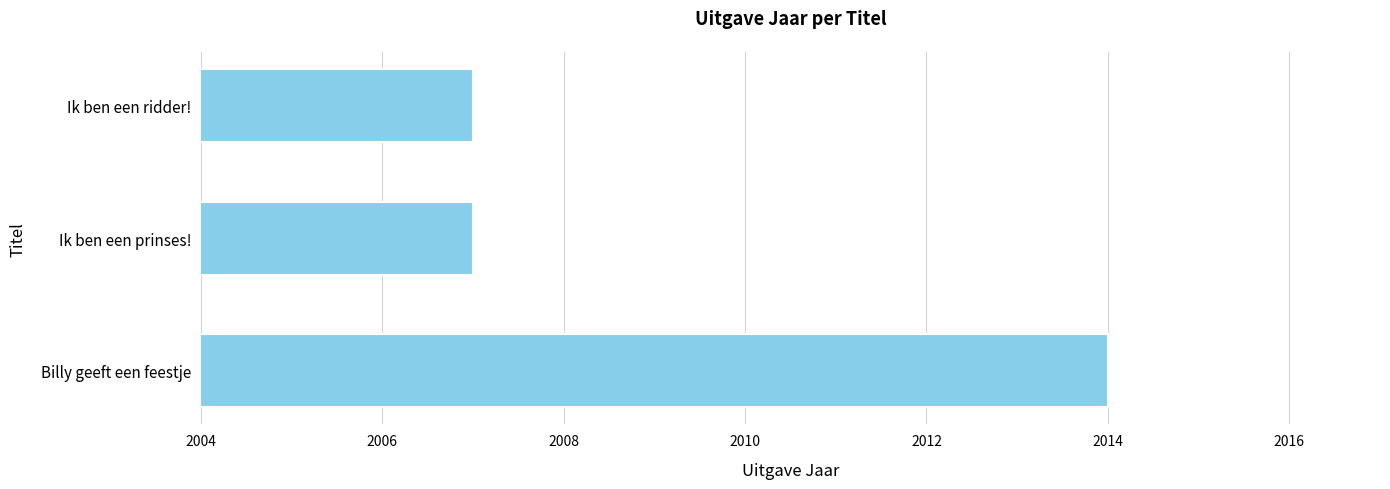

Reading bottom to top, extract all data points from this chart.

2014	2007	2007